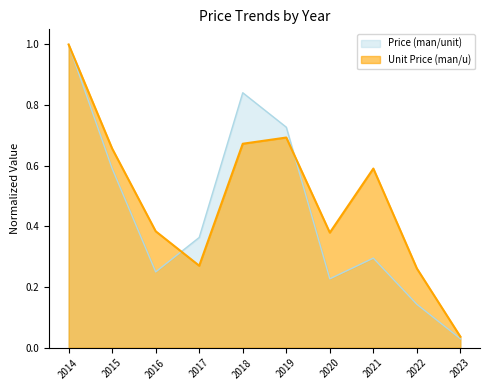

List the labels in order of Price (man/unit) value, largest first.

2014, 2018, 2019, 2015, 2017, 2021, 2016, 2020, 2022, 2023